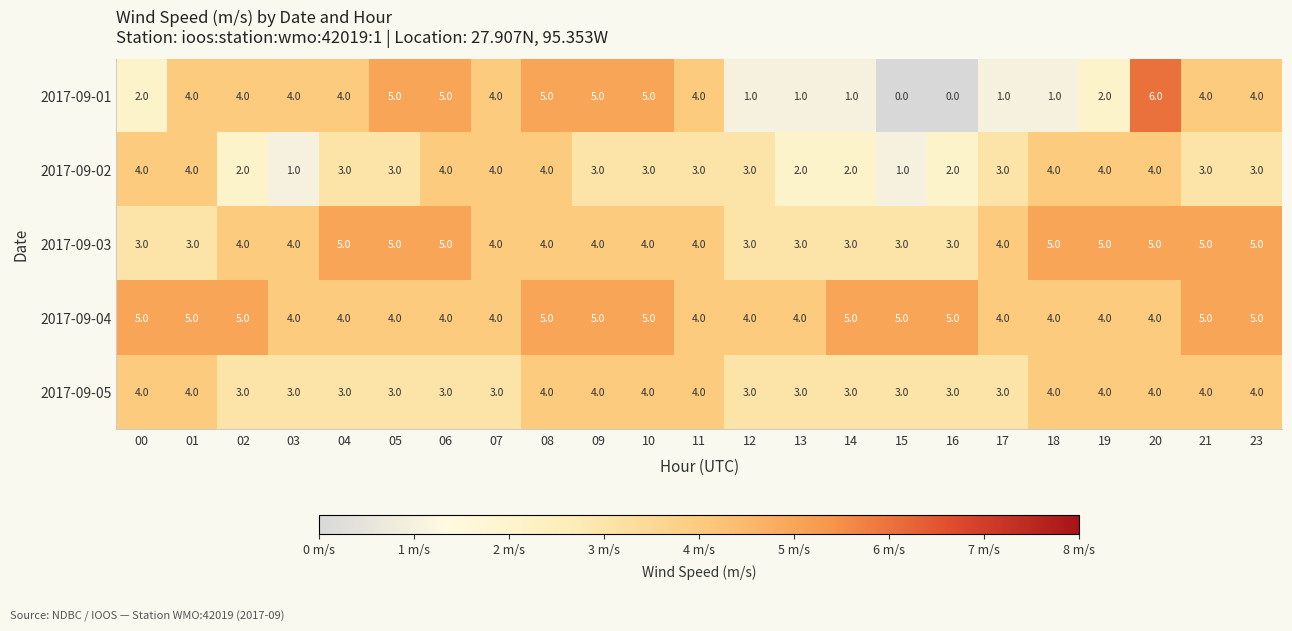

What is the average value of the 2017-09-03 series?

4